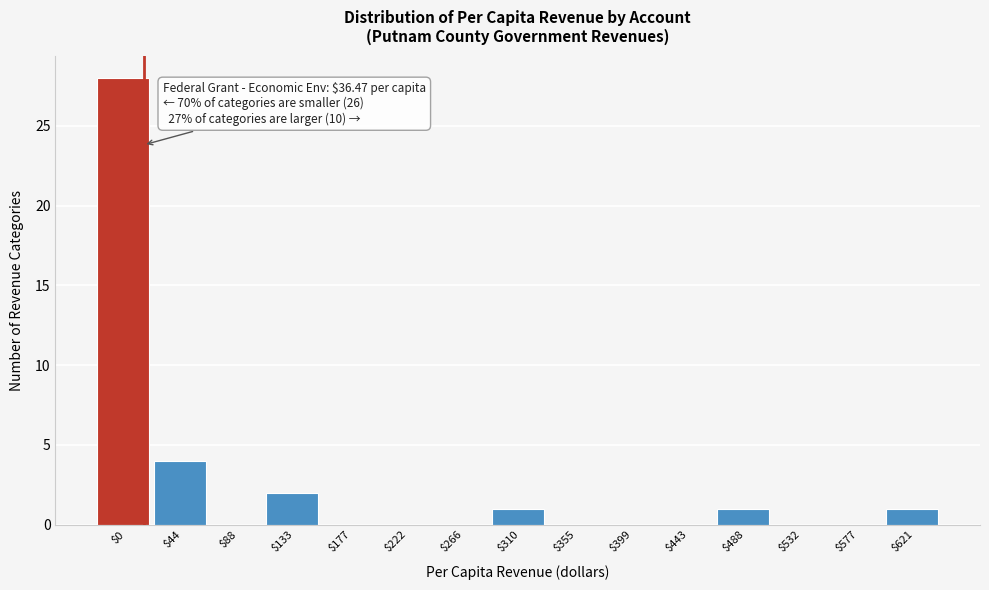

Where is the data nearest to the value 14?

$44